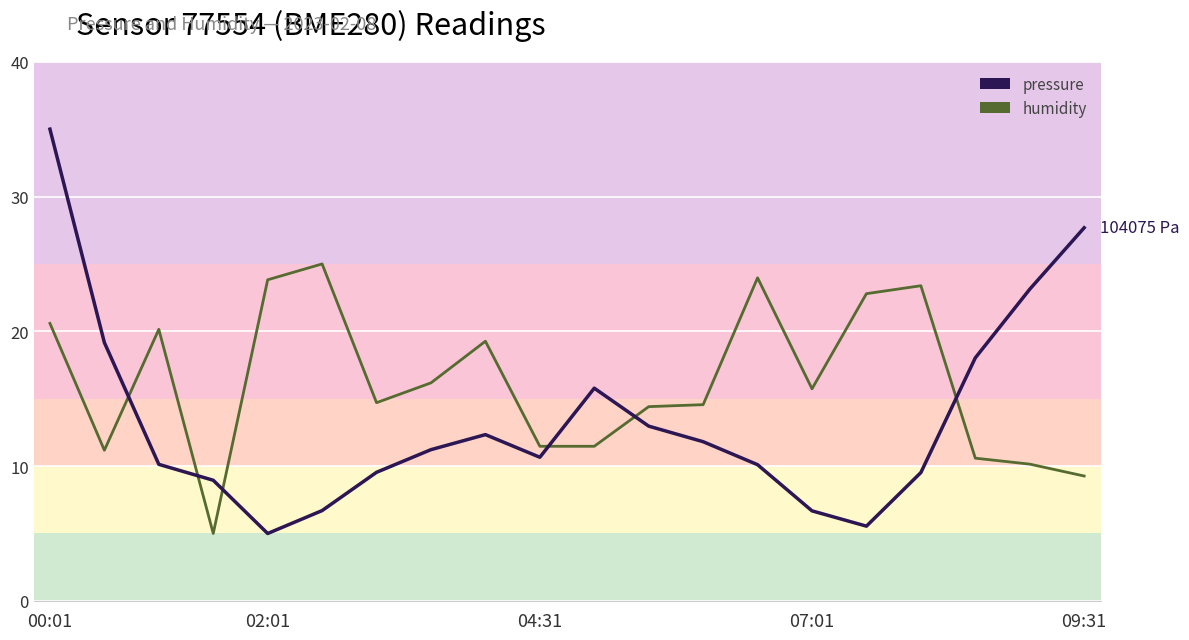

Which series has the largest range (max minus min)?

pressure